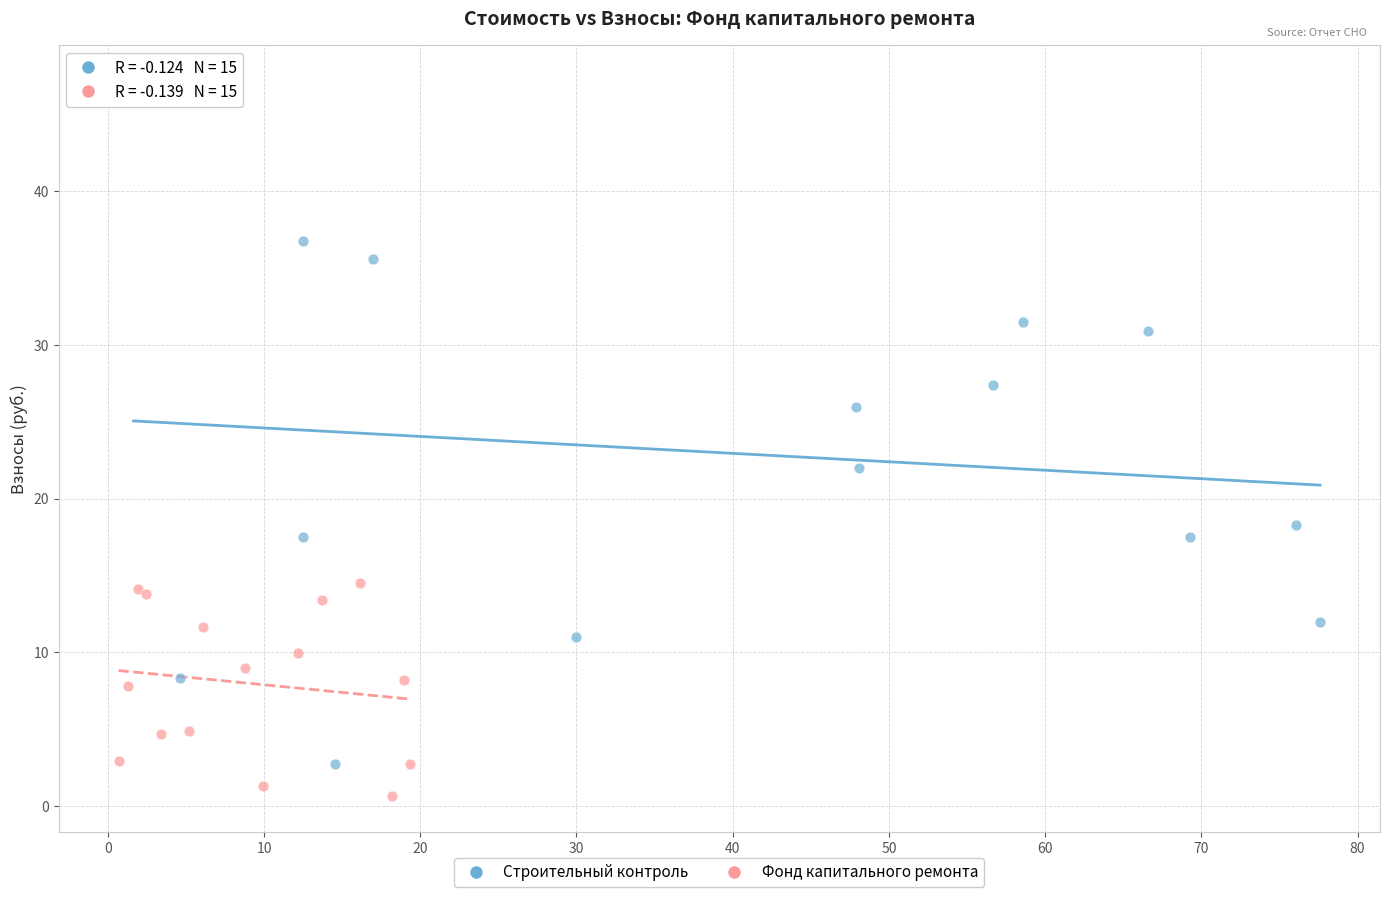

Which series contains the highest Y value?

Строительный контроль